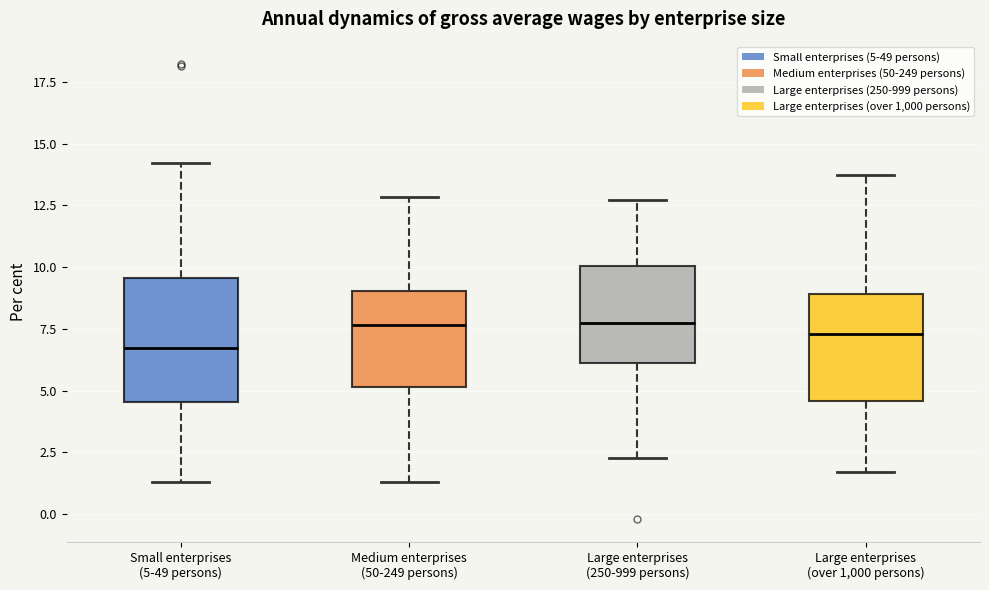

Where does the upper whisker of the box for Medium enterprises (50-249 persons) end on the y-axis? The values are not printed on the chart, so give them approximately, as read against the axis.

13.0